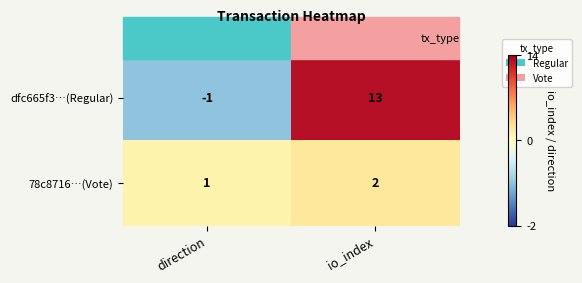

Rank the series by their average value, from lowest to highest.

78c8716…(Vote), dfc665f3…(Regular)